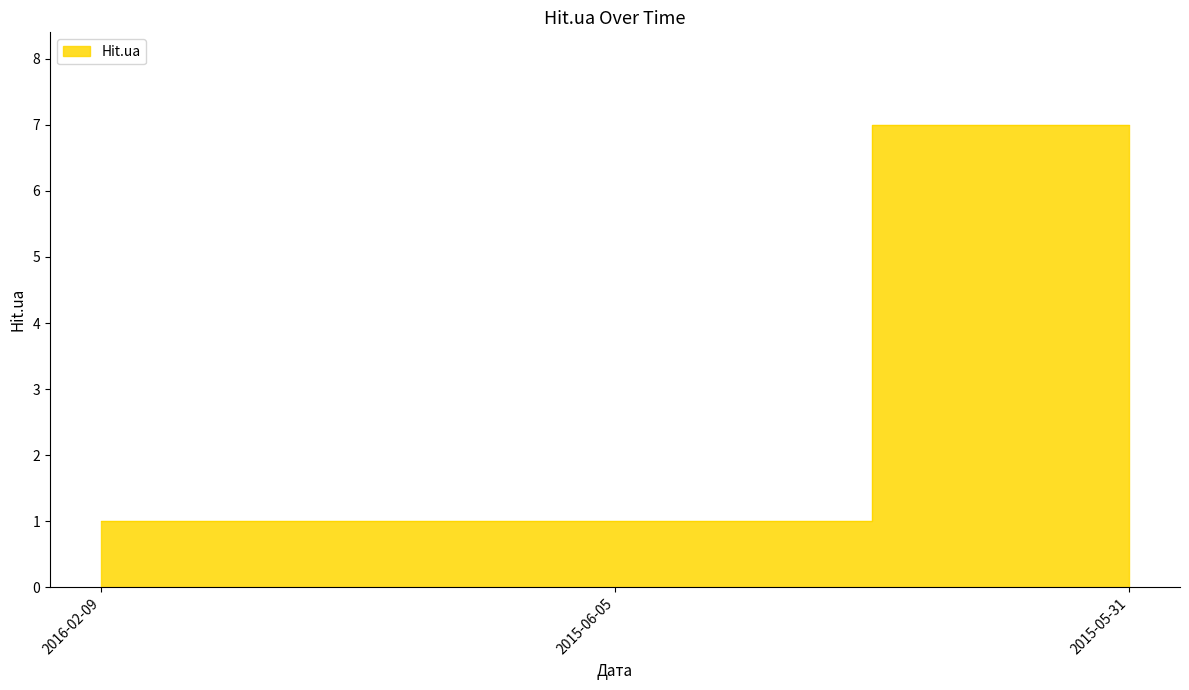

What is the minimum value shown in the chart?

1